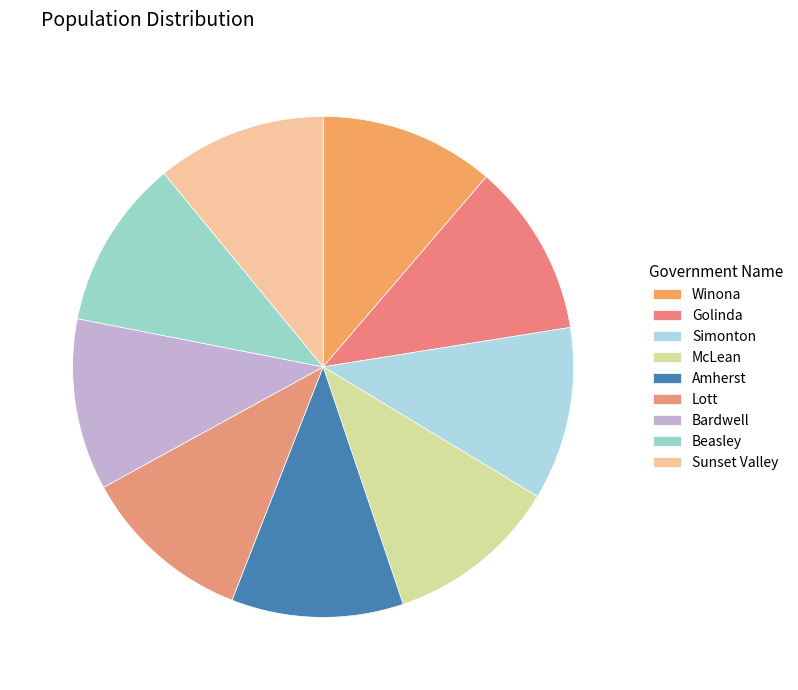

The Beasley slice represents 11% of the pie. True or false?

True